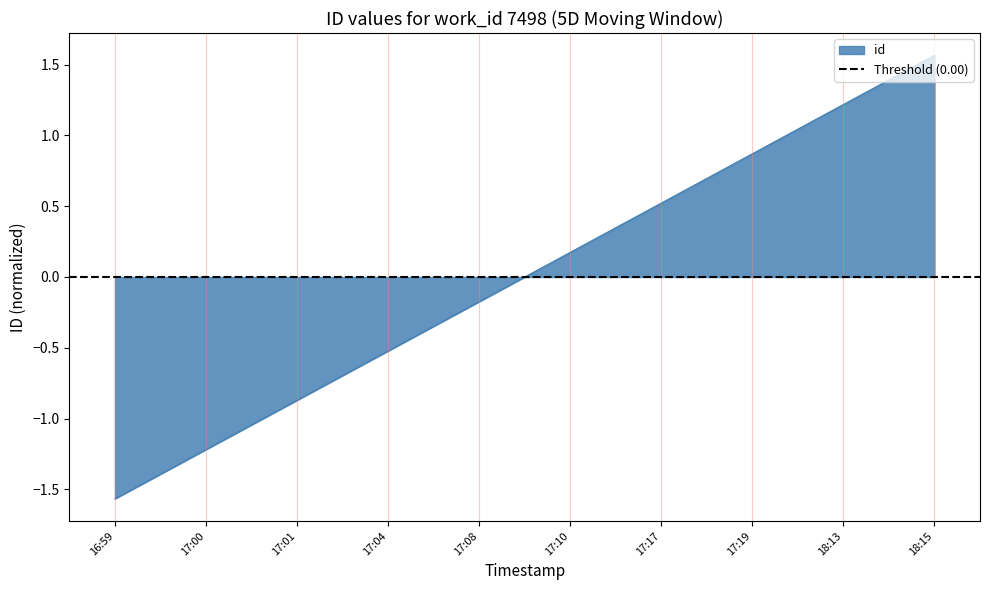

The value of id at 17:19 is 0.9. True or false?

True